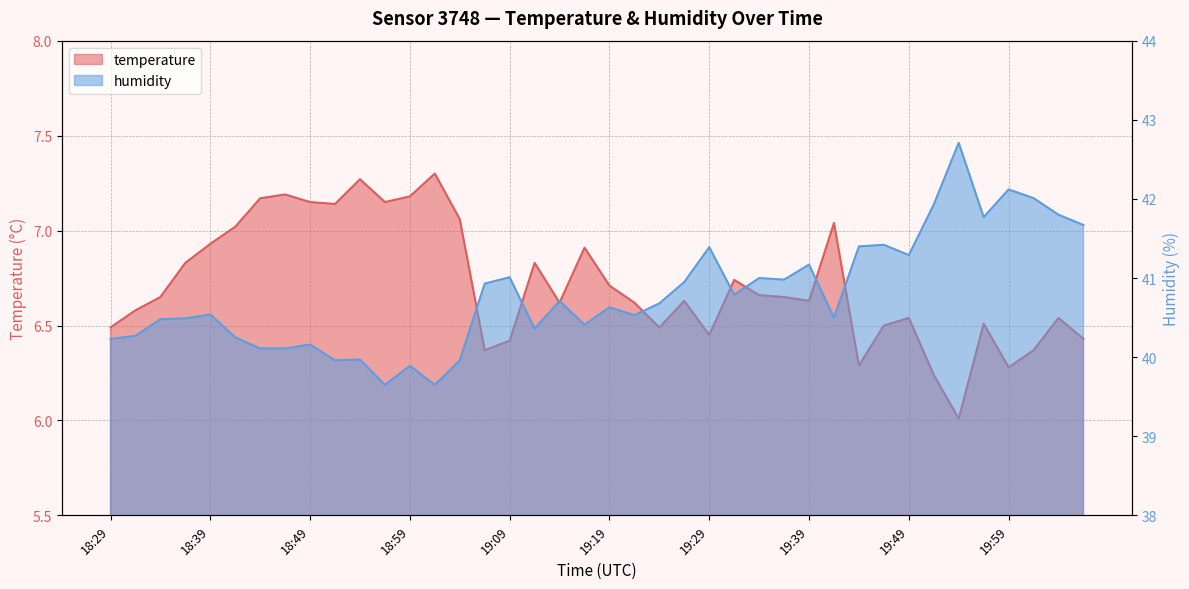

What is the sum of all temperature values?

268.6